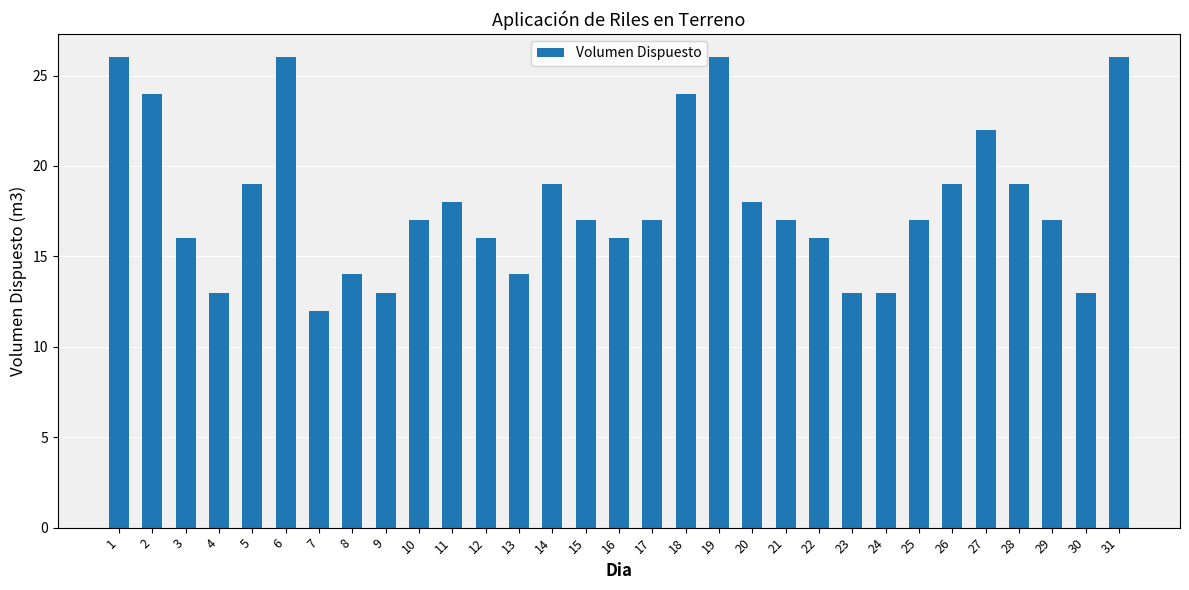

How many categories are shown in the chart?

31